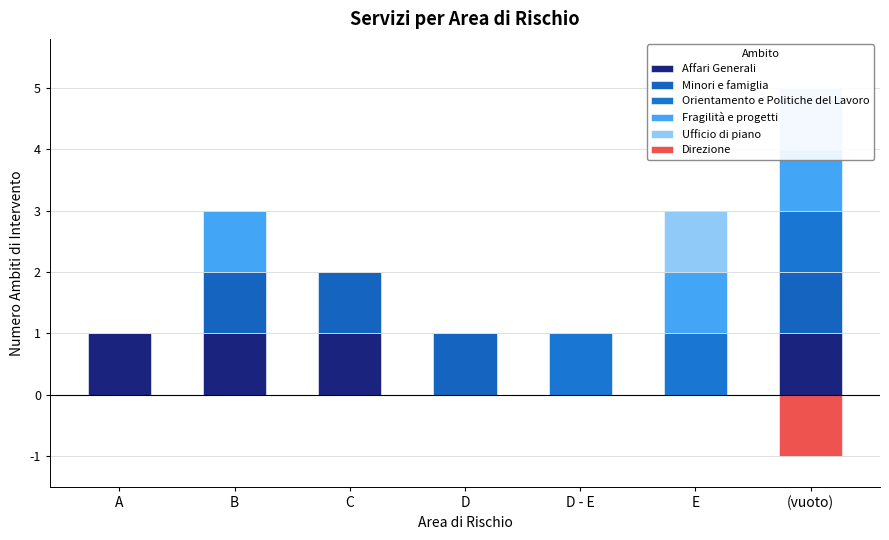

Which category has the lowest value in the Fragilità e progetti series?

A